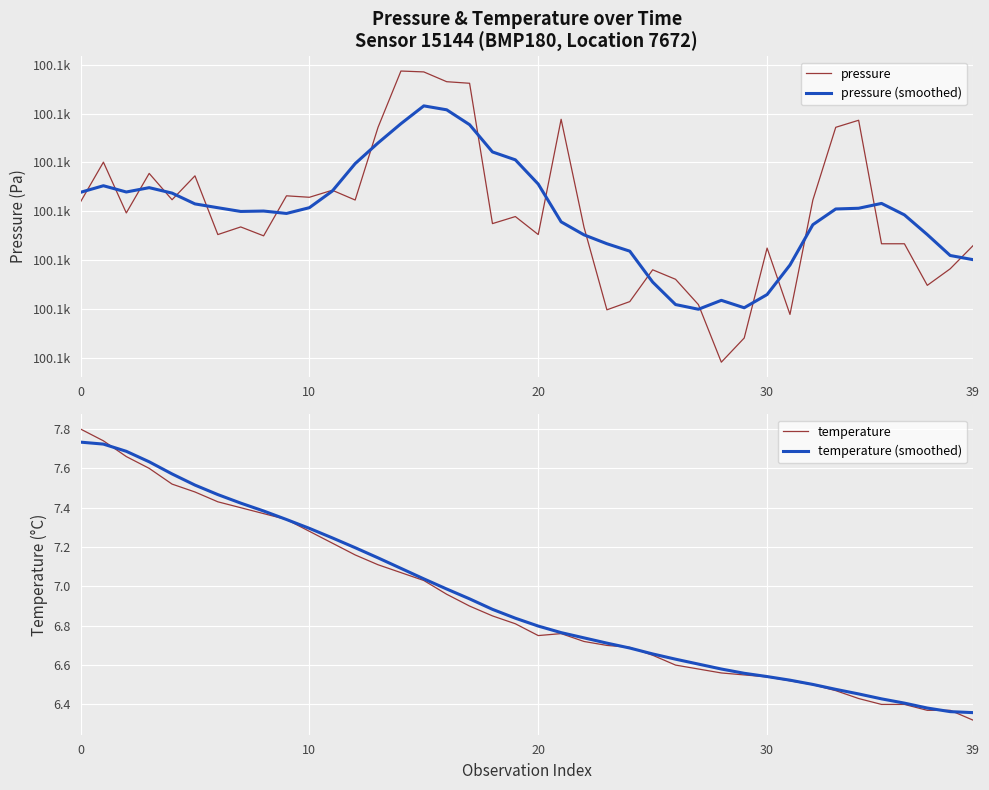

What is the spread (max minus min) of values at 35?

100094.4